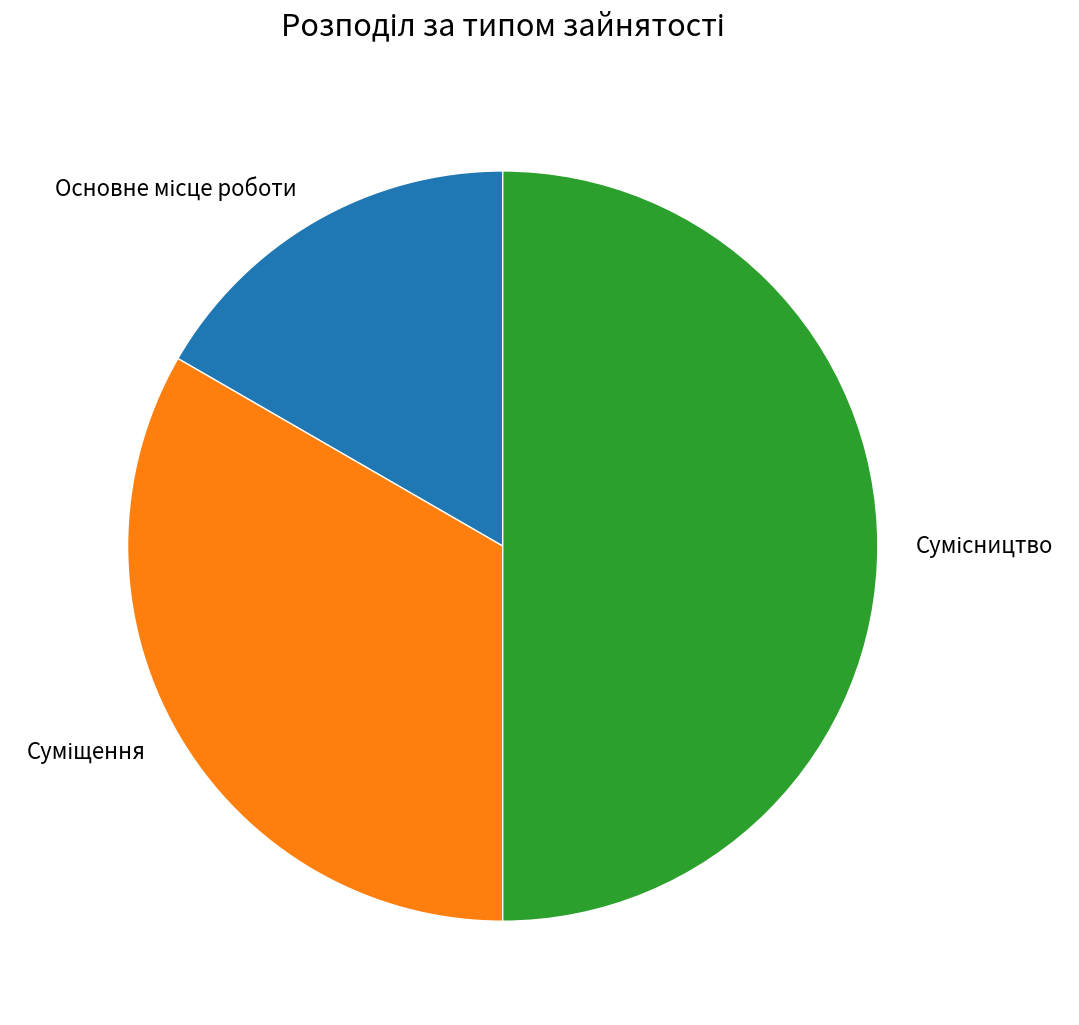

Is it true that Сумісництво is 50% of the pie?

True